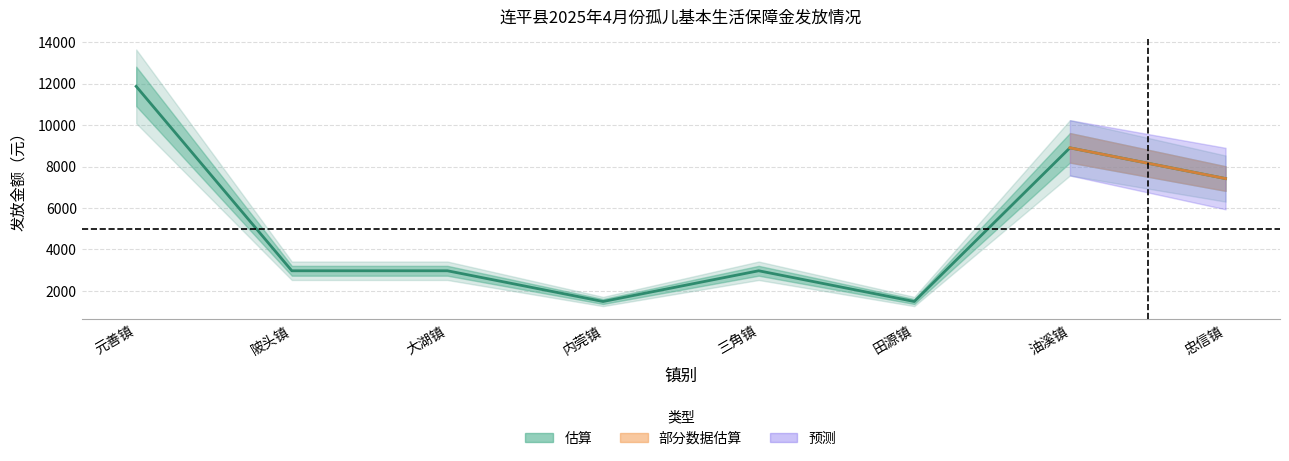

Count the number of categories in the chart.

8